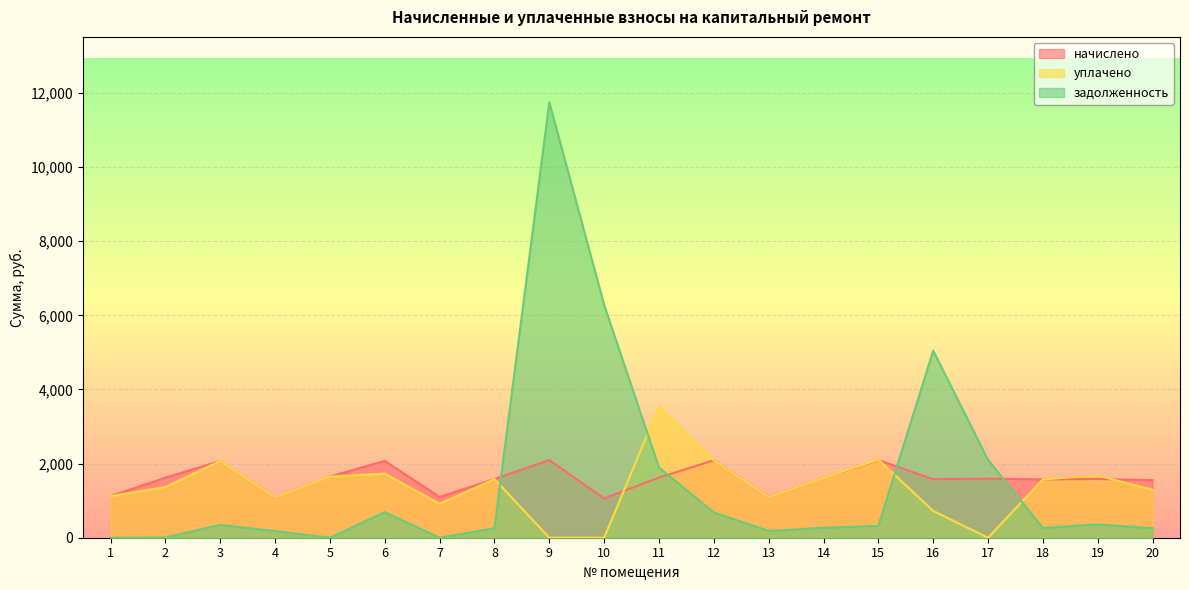

How many data points does each series have?

20